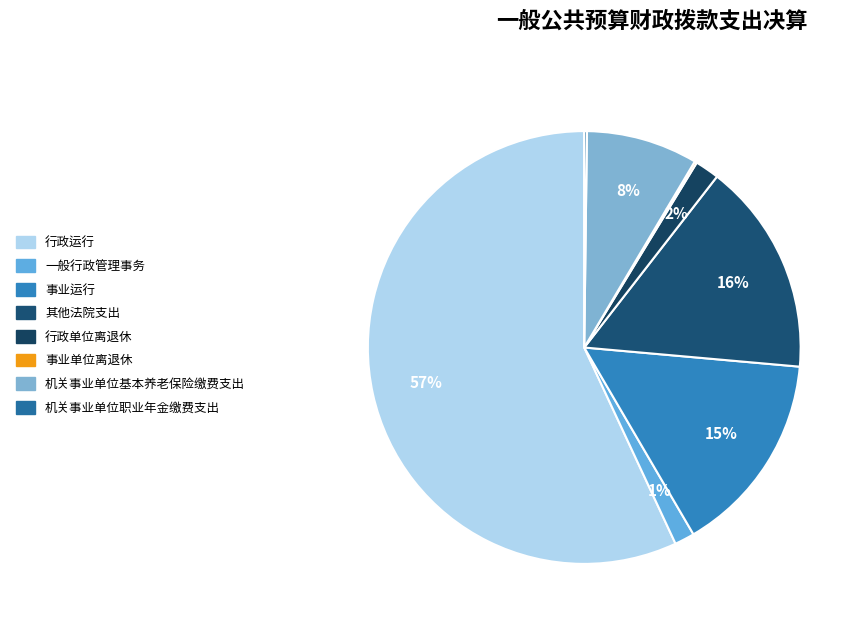

Approximately how many times larger is the value at 事业运行 compared to 机关事业单位职业年金缴费支出?

76.8